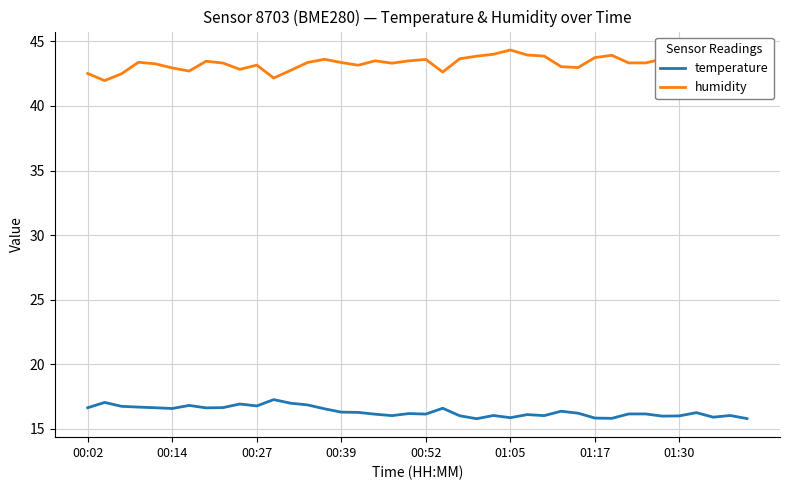

List the series in order of their peak value, lowest first.

temperature, humidity